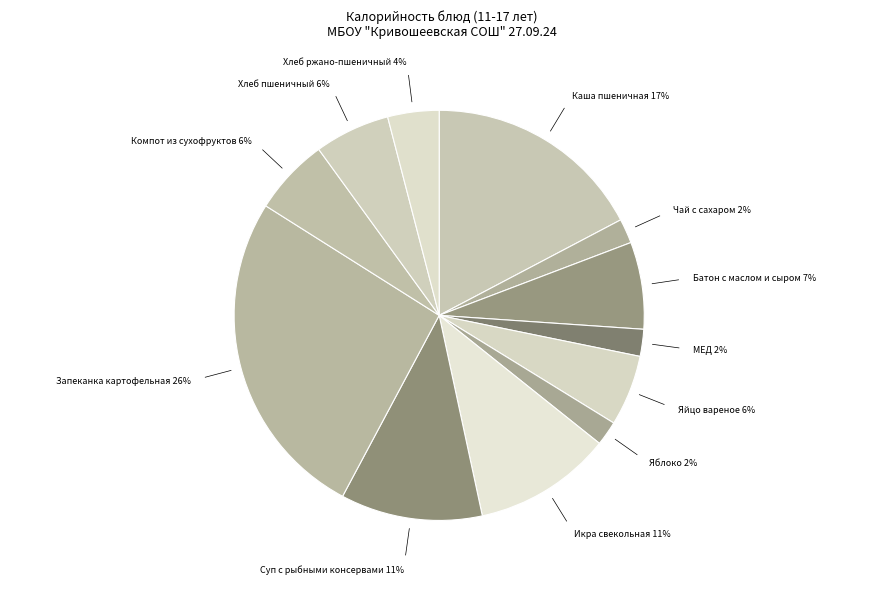

Which category has the biggest portion of the pie?

Запеканка картофельная